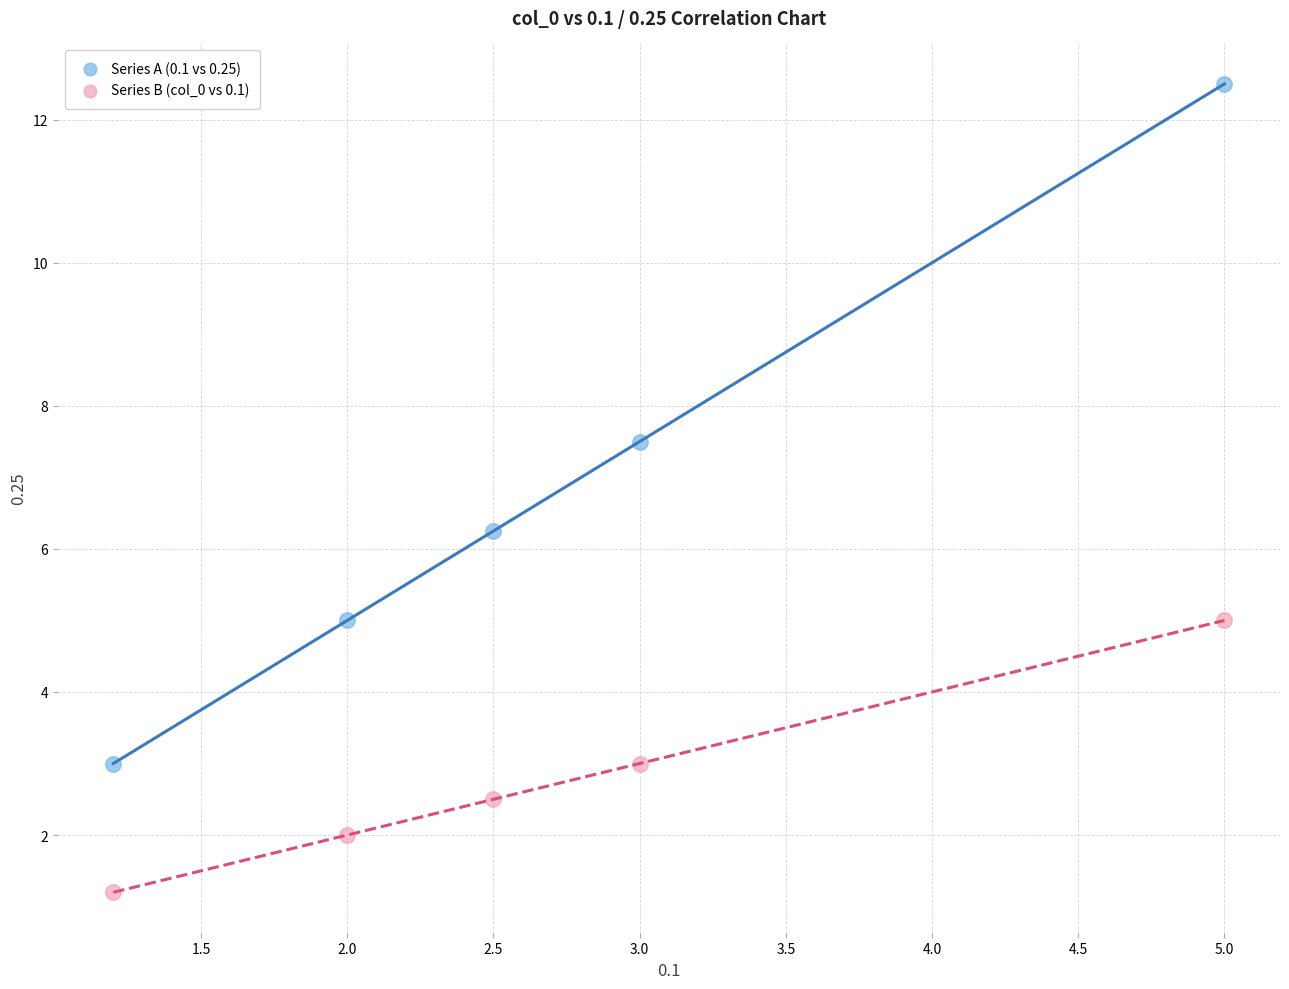

In the Series A (0.1 vs 0.25) series, what Y value is closest to 7?

7.5